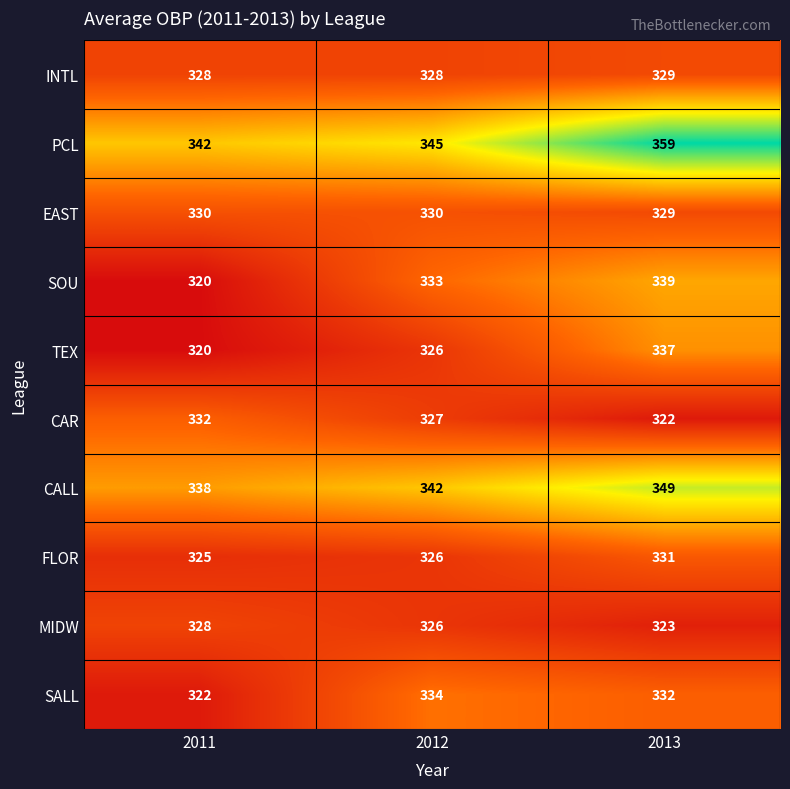

Is it true that SOU equals 339 at 2013?

True